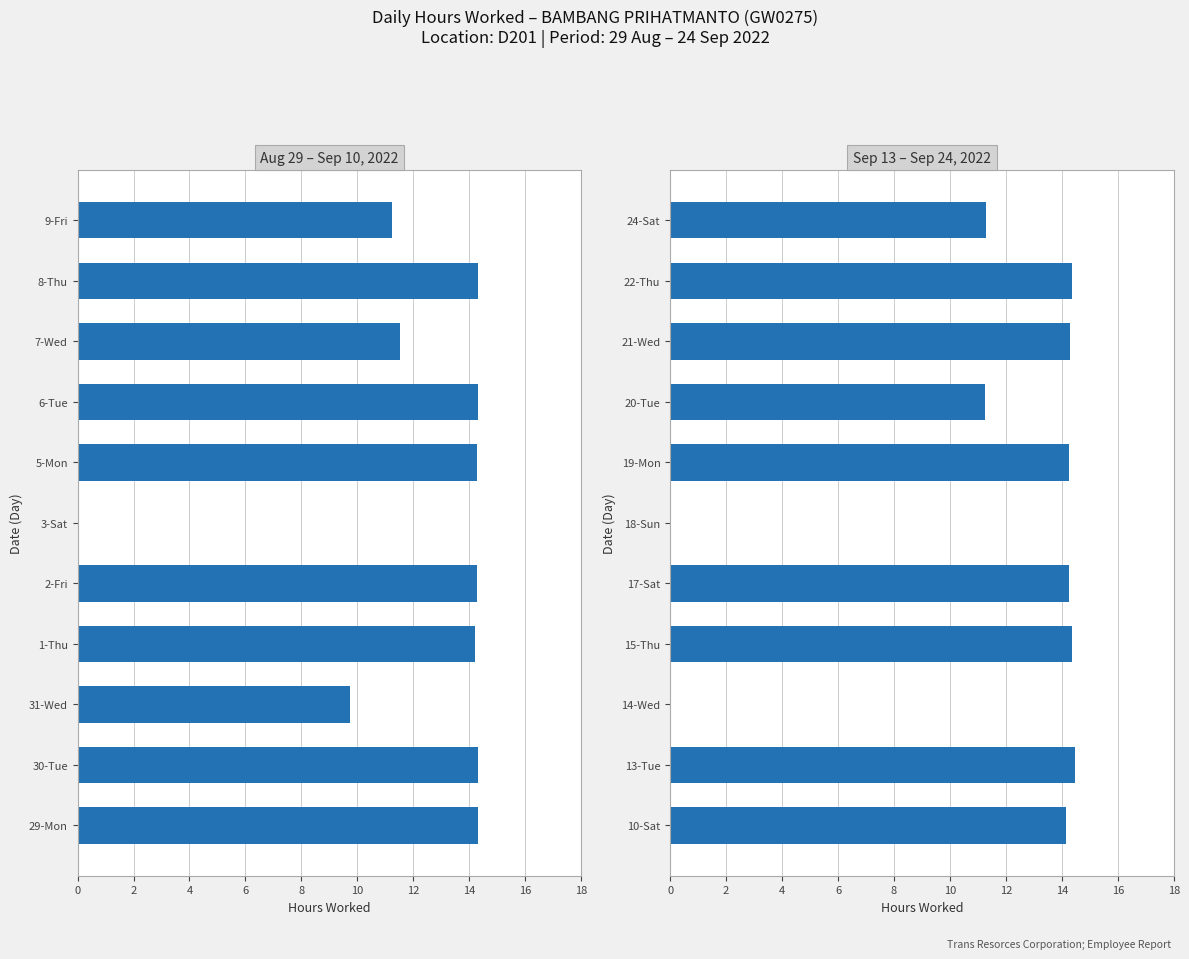

Is it true that the value at 13-Tue is 4.6?

False